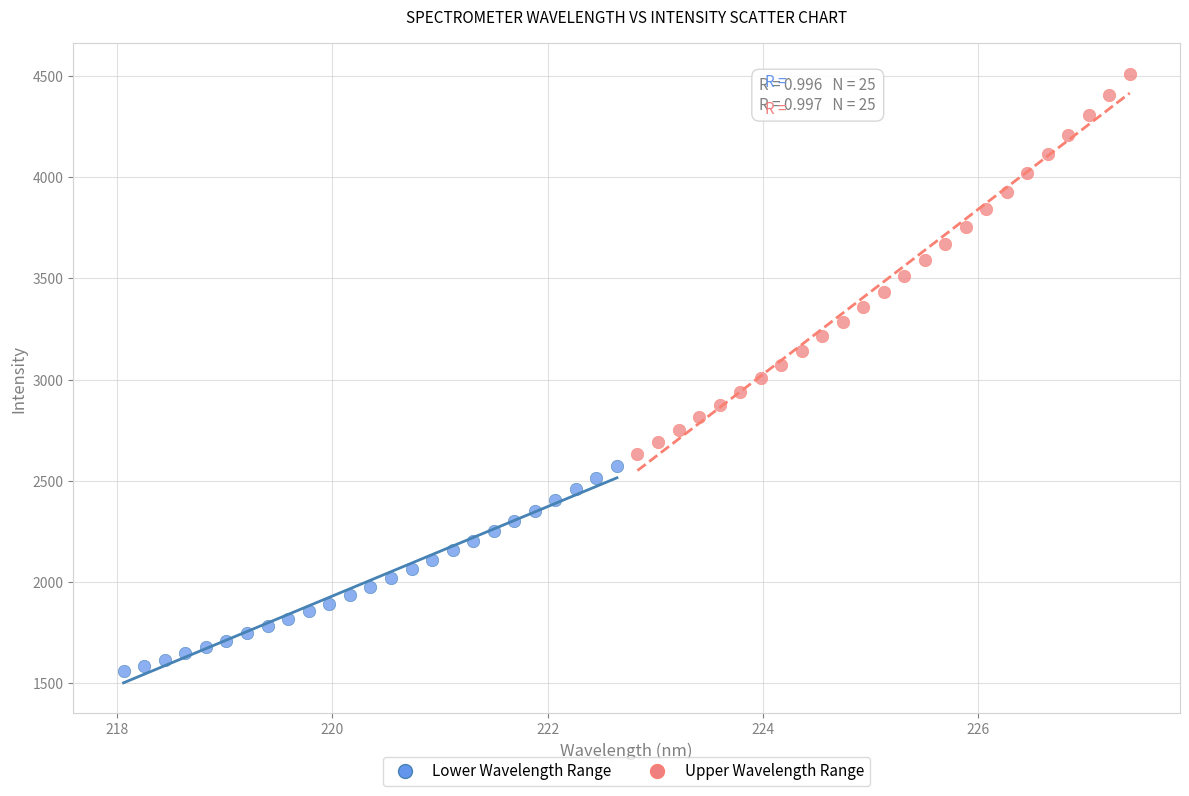

Which series reaches the maximum Y coordinate?

Upper Wavelength Range